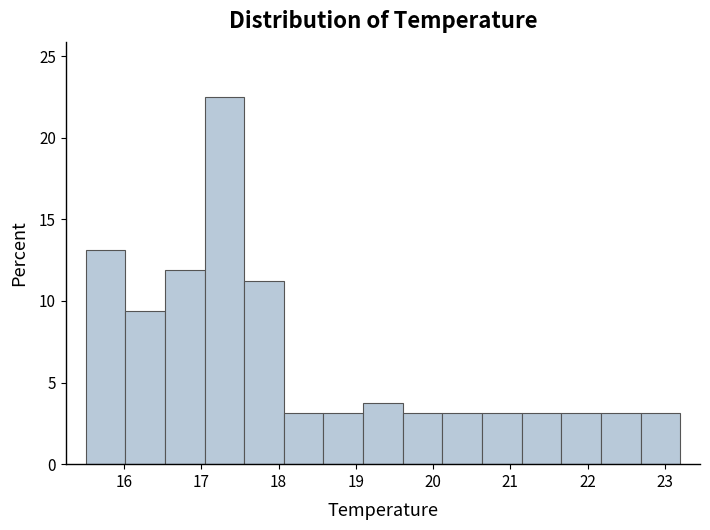

Over which range of the x-axis is the bar tallest?

17.0 to 17.6